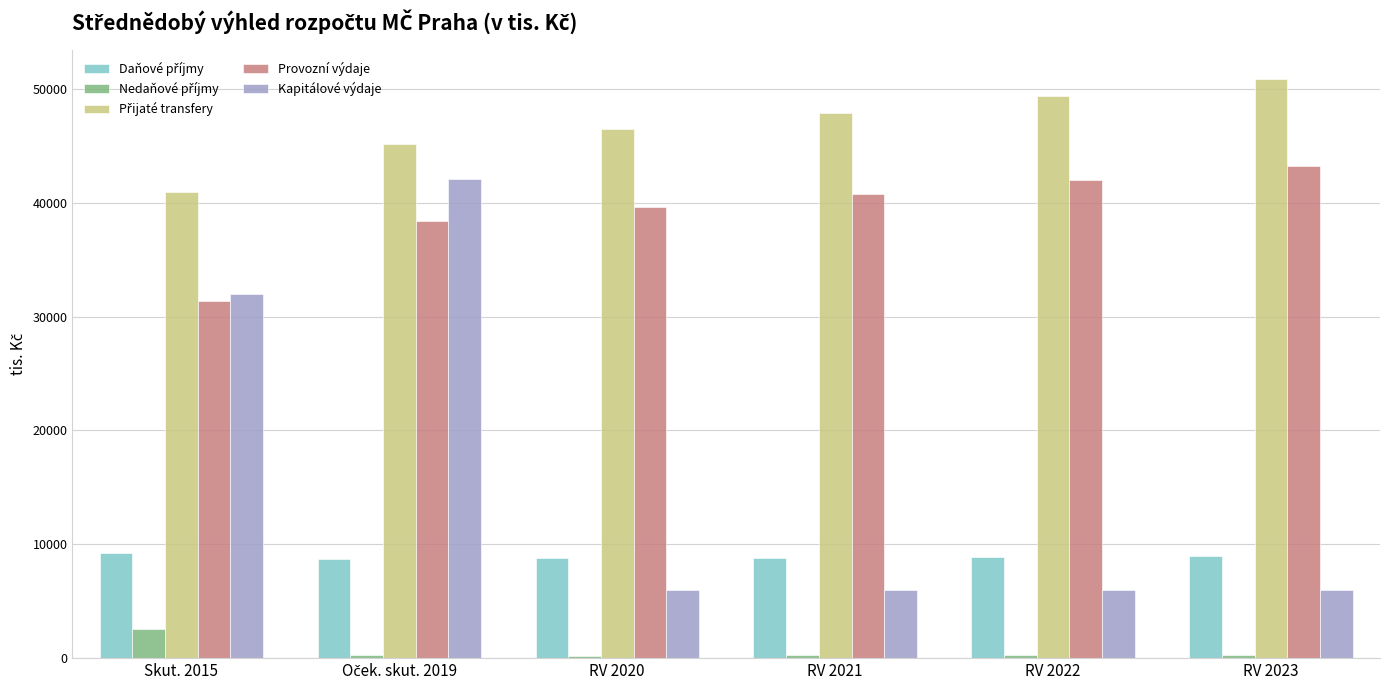

Where is Kapitálové výdaje nearest to the value 24051?

Skut. 2015